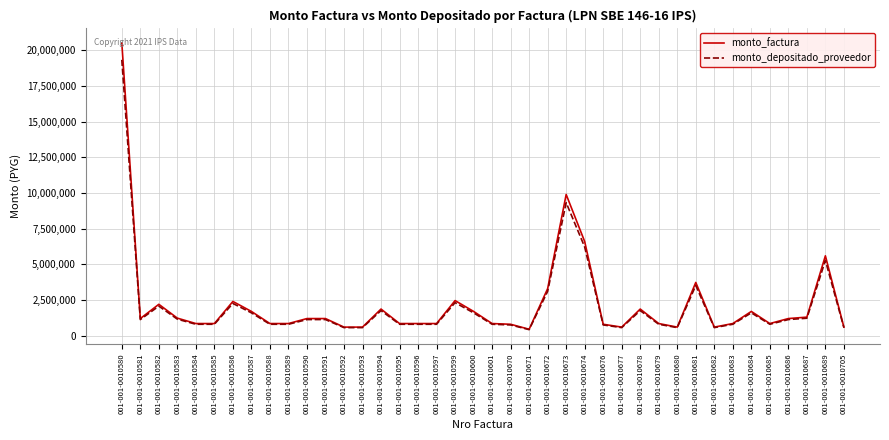

Which series has the largest range (max minus min)?

monto_factura